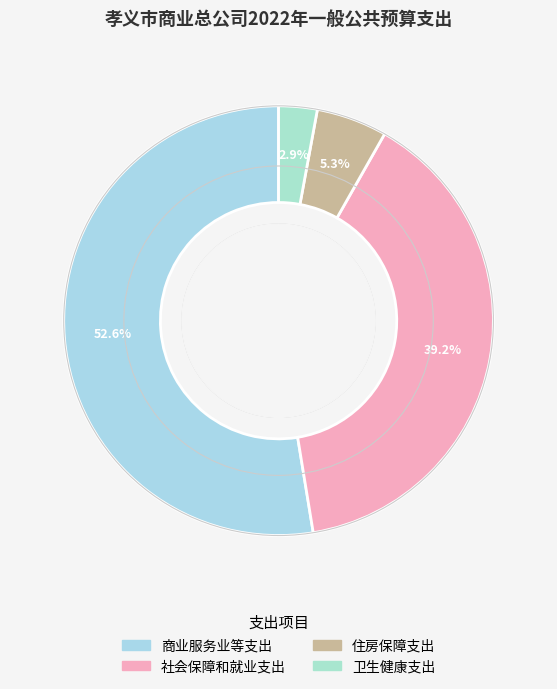

Which has a higher value, 住房保障支出 or 卫生健康支出?

住房保障支出